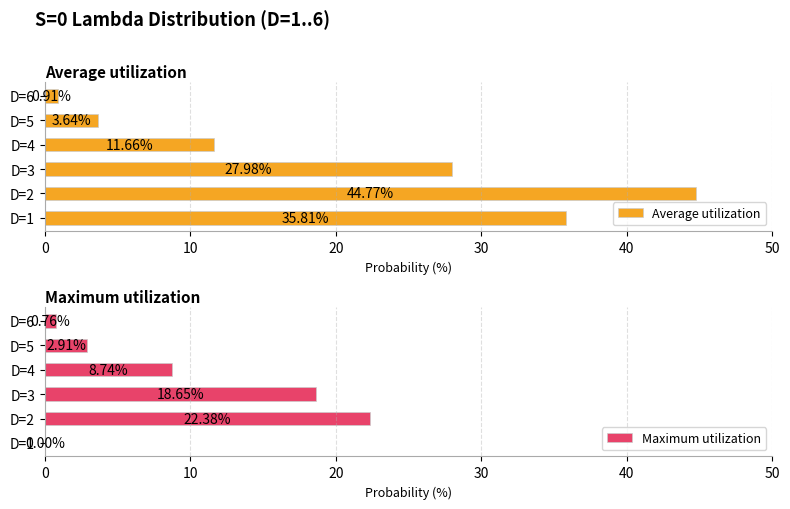

What is the value of the Maximum utilization bar at the 2nd from the left?

22.4